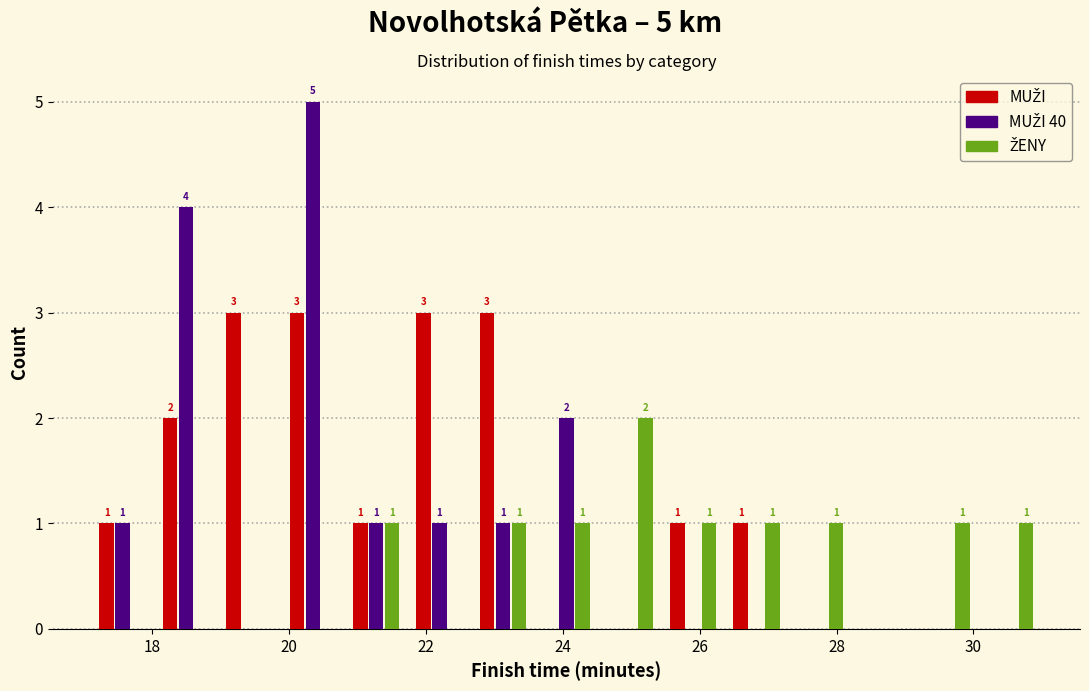

In the ŽENY series, which range on the x-axis has the tallest bar?

24.6 to 25.4